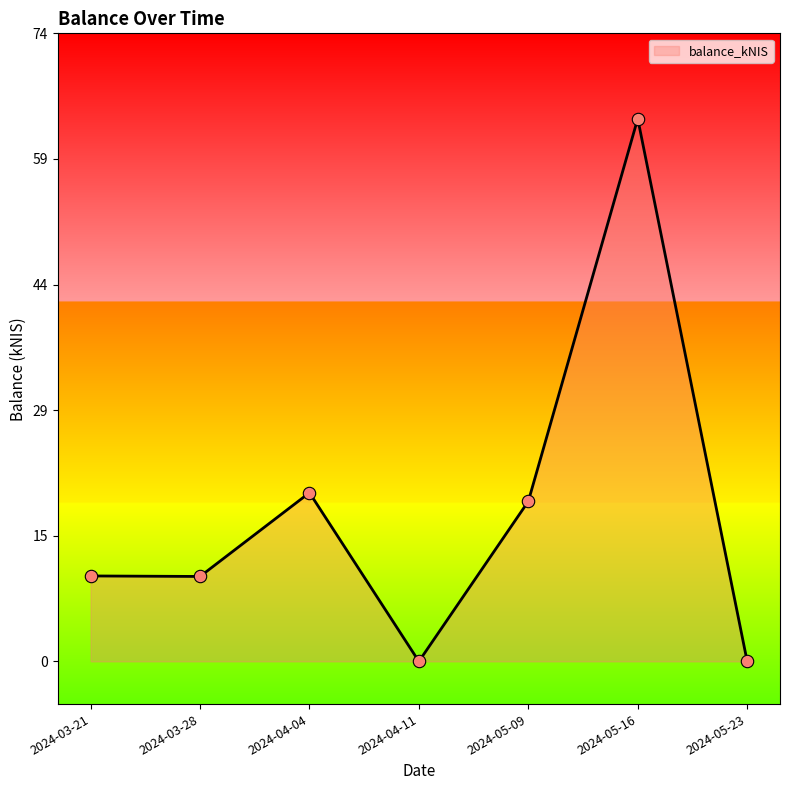

What is the change in value from 2024-04-11 to 2024-05-16?

+63.6